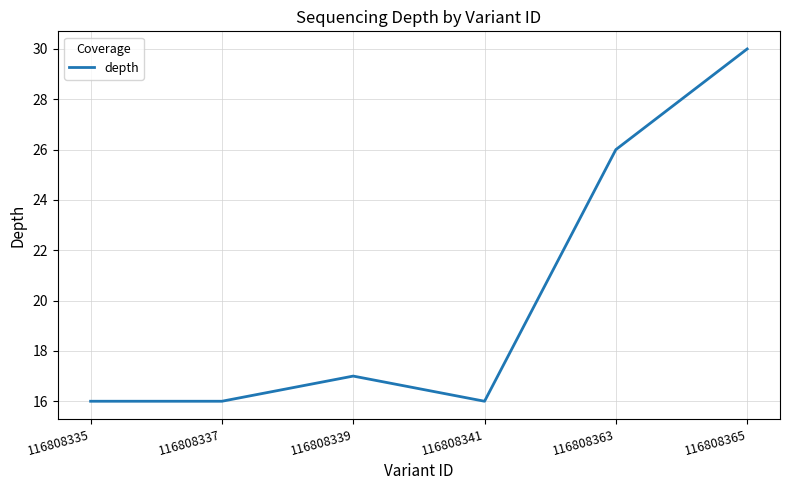

True or false: the data has more than 0 interior local peaks.

True